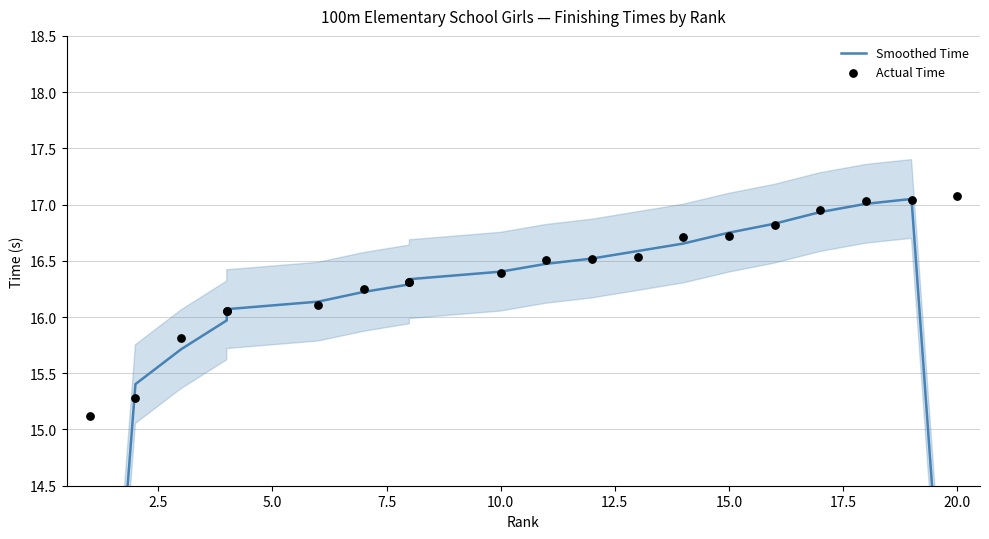

At how many categories does at least one series exceed 10?

20